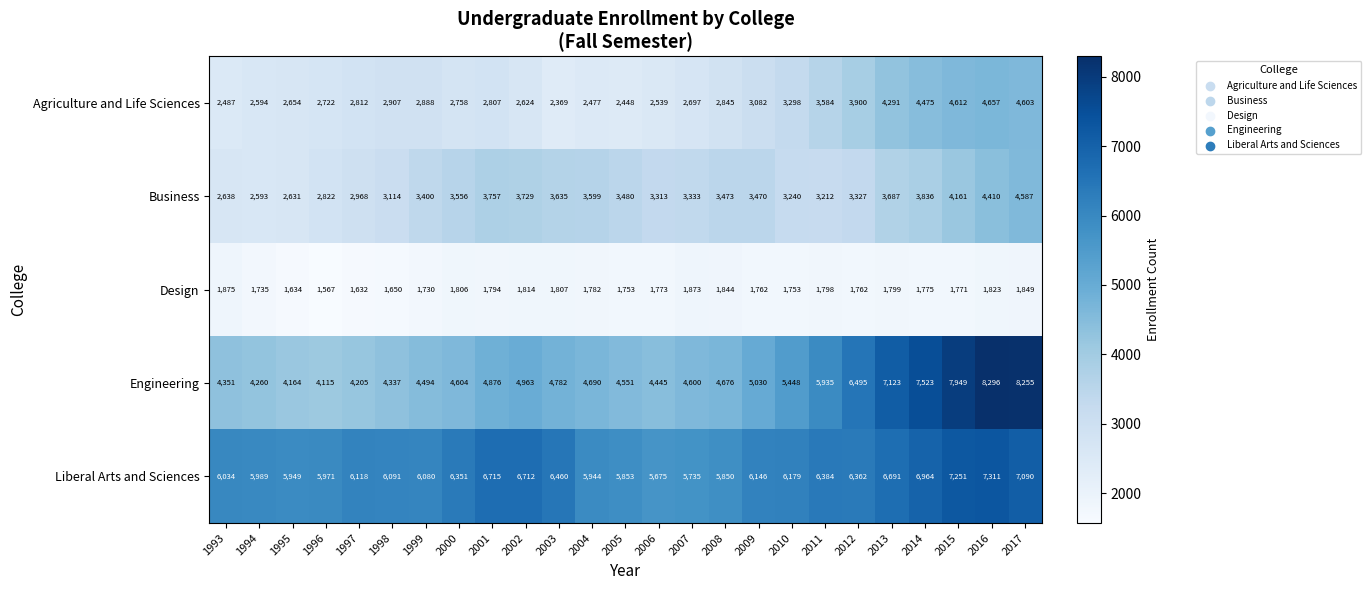

What is the approximate value of Business at 2009?

3470